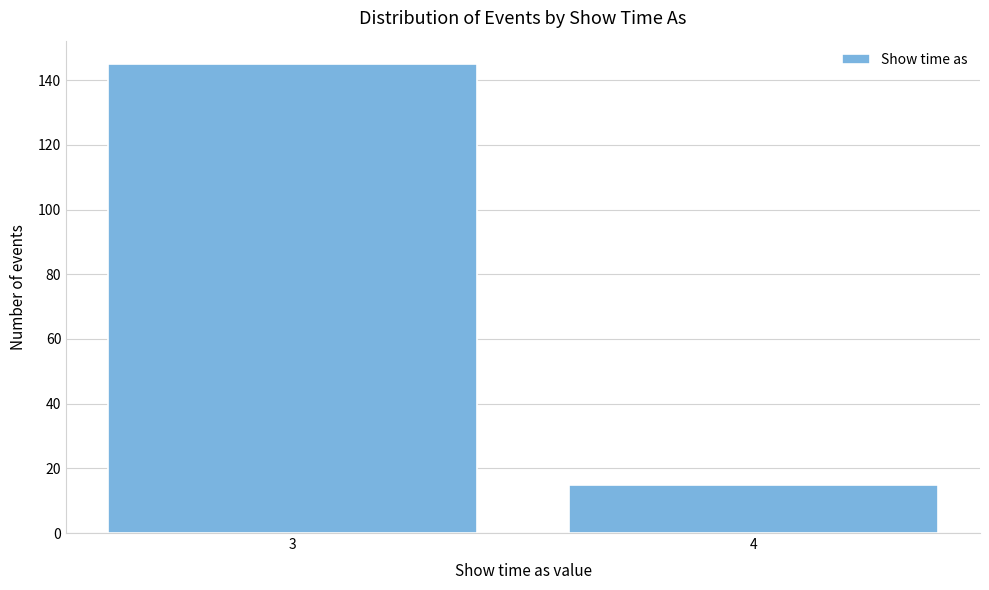

Reading right to left, what are all the values shown in this chart?

15	145